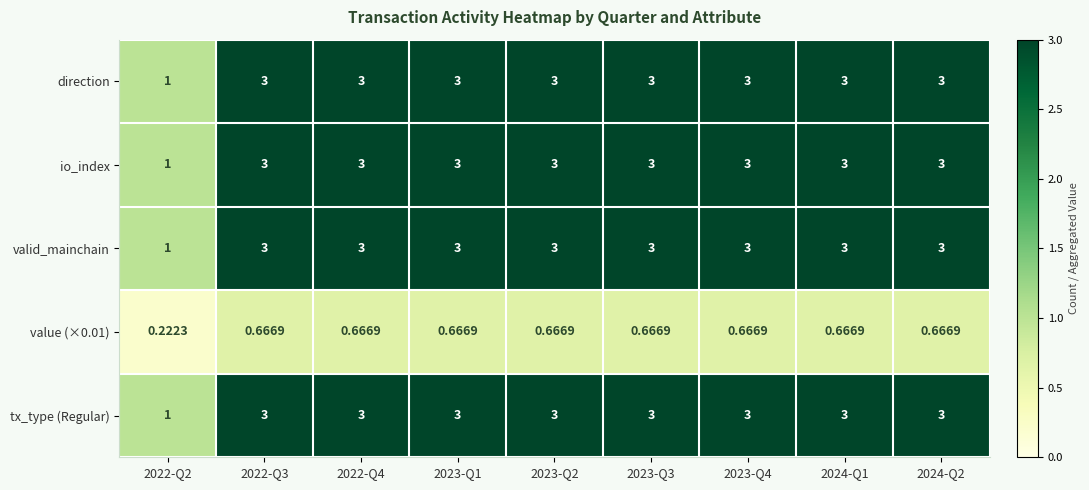

What is the spread (max minus min) of values at 2023-Q3?

2.3